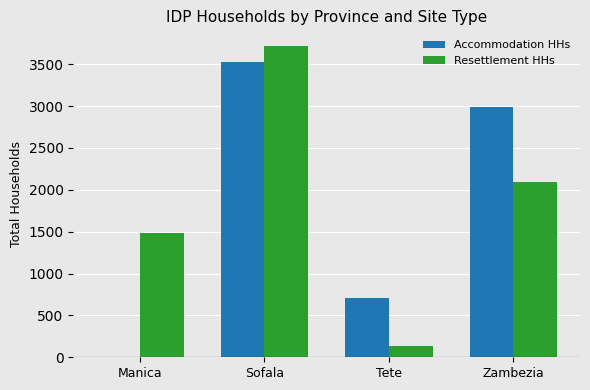

Which series has the widest spread of values?

Resettlement HHs